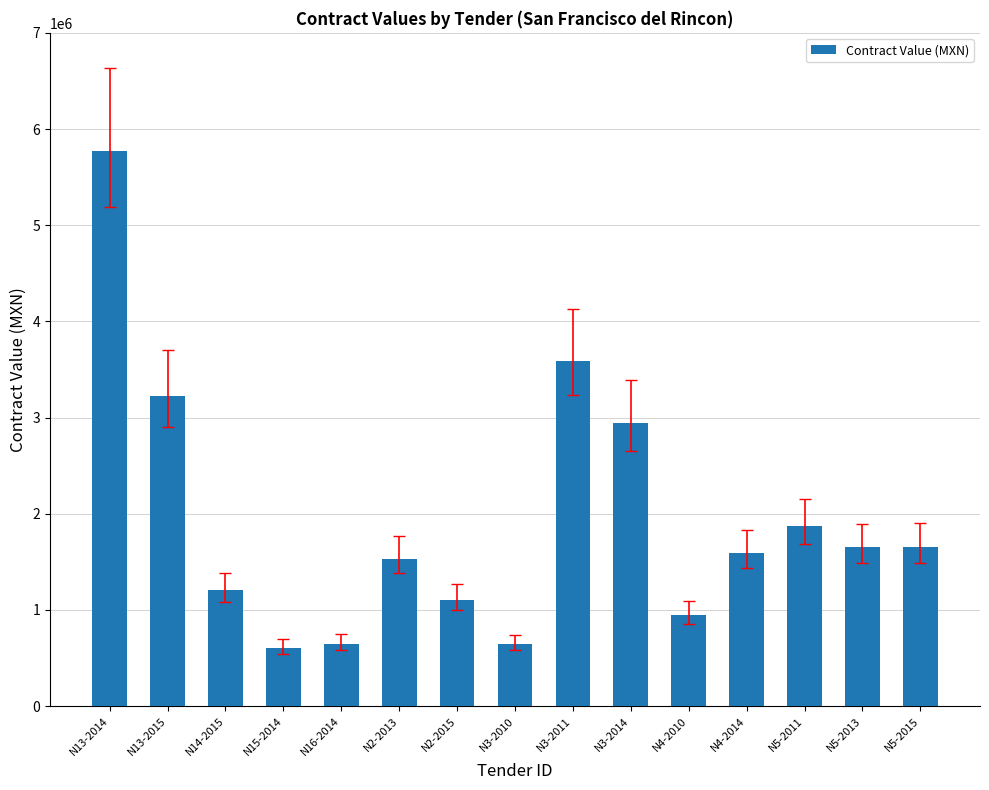

What is the label of the 2nd bar from the left?

N13-2015